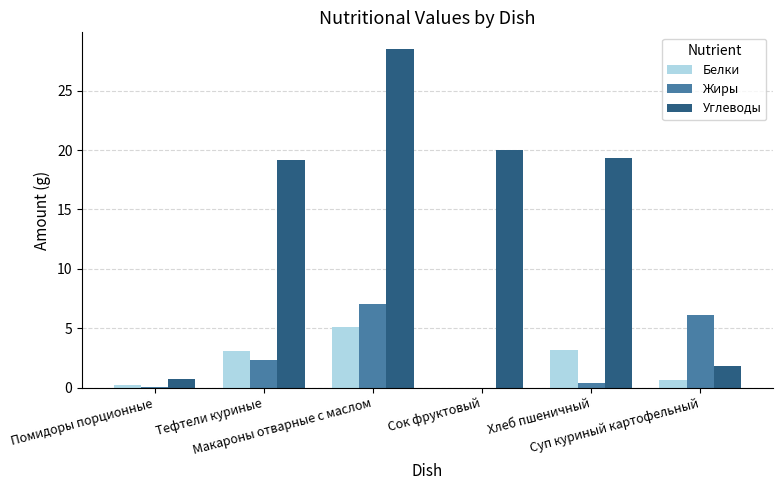

Which series has the largest total across all categories?

Углеводы